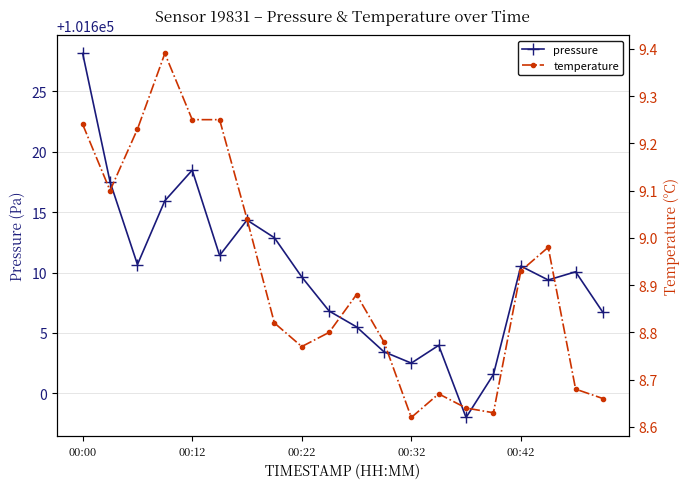

True or false: pressure has a value of 101614.3 at 6.

True